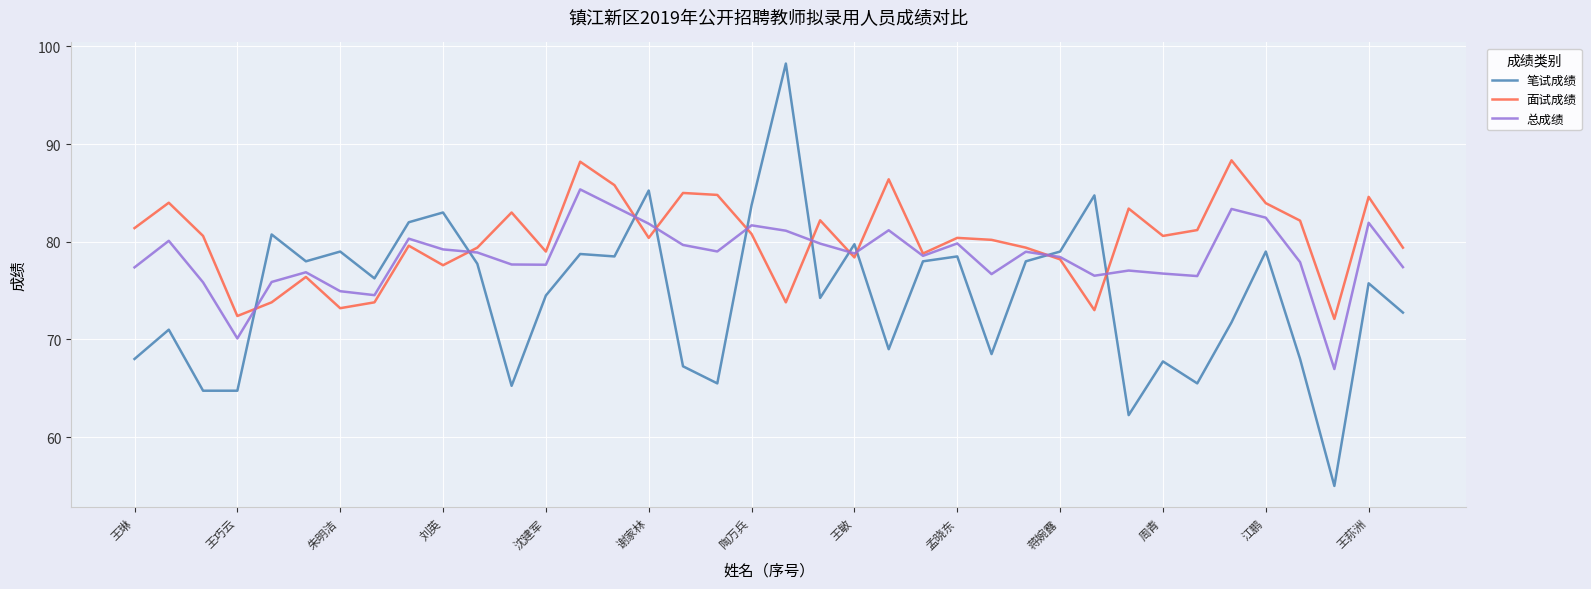

What is the minimum value shown in the chart?

55.0